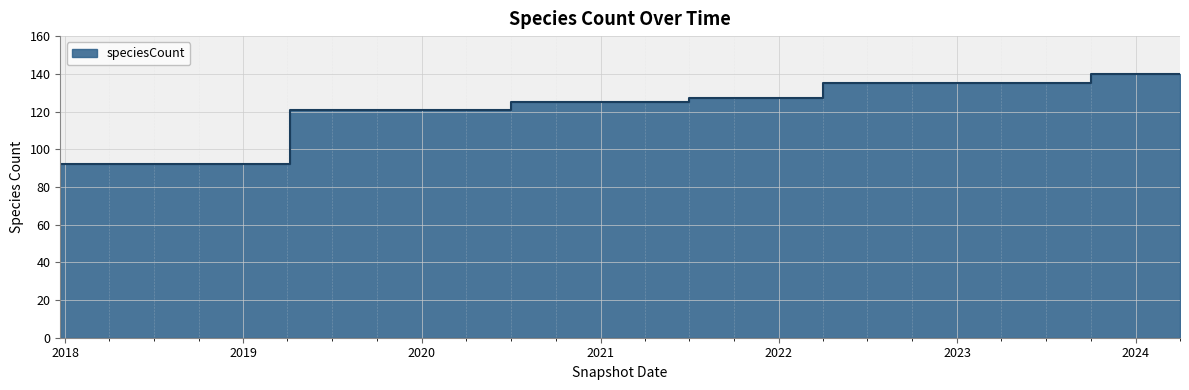

How many data points does each series have?

26